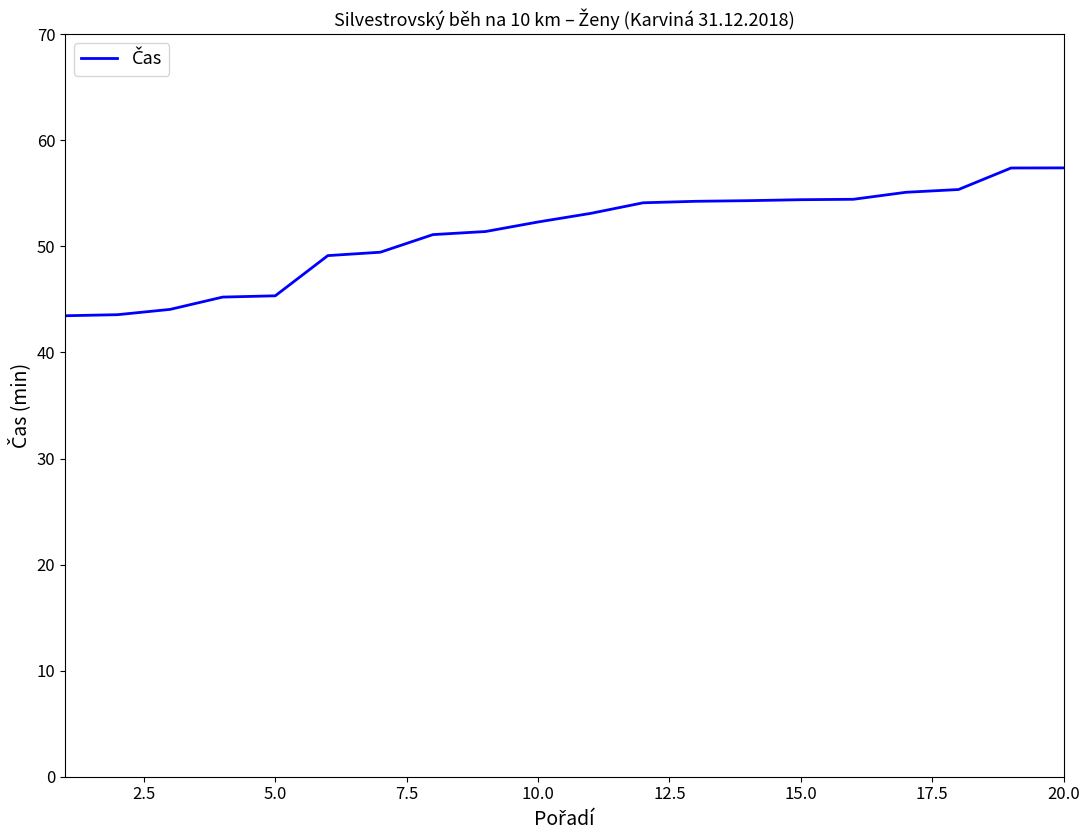

What is the greatest value displayed?

57.4